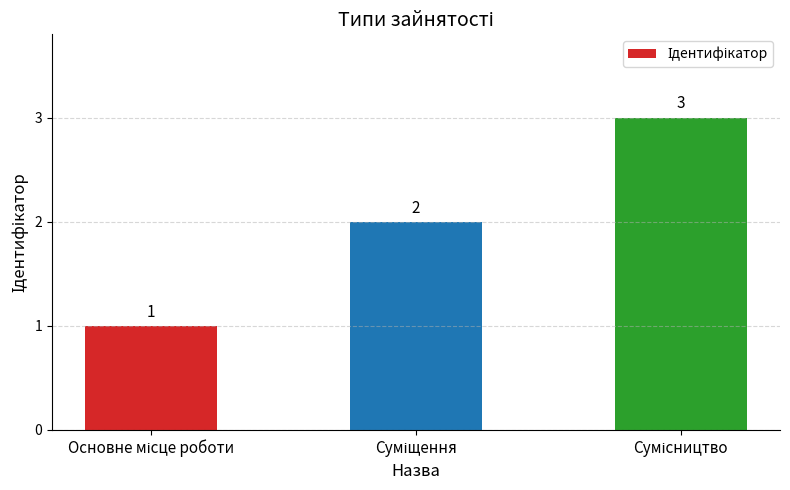

What is the difference between the maximum and minimum values?

2